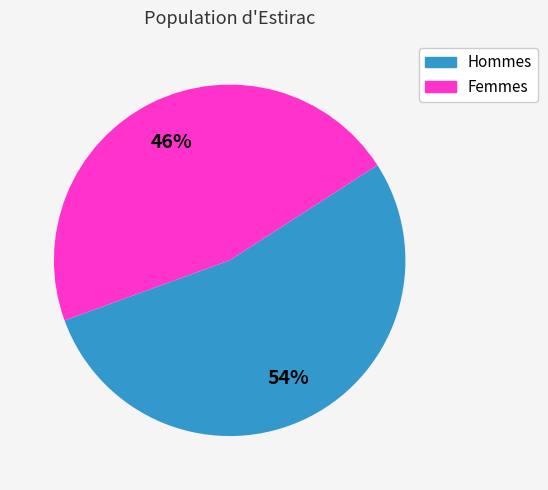

What percentage is the Hommes slice, to the nearest percent?

54%